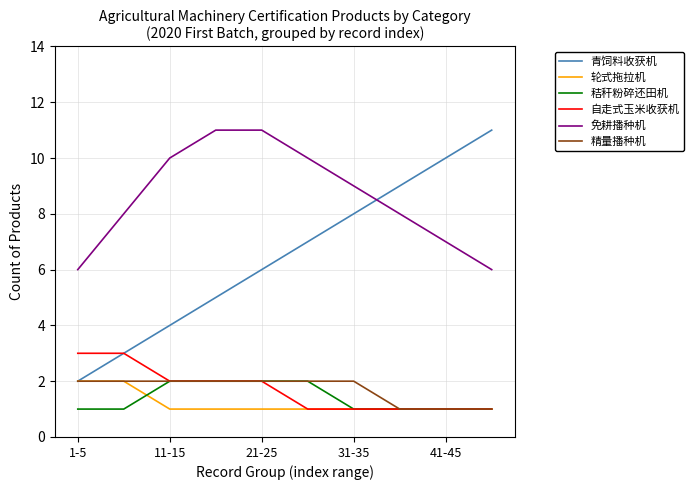

True or false: 免耕播种机 and 秸秆粉碎还田机 cross at least once.

False